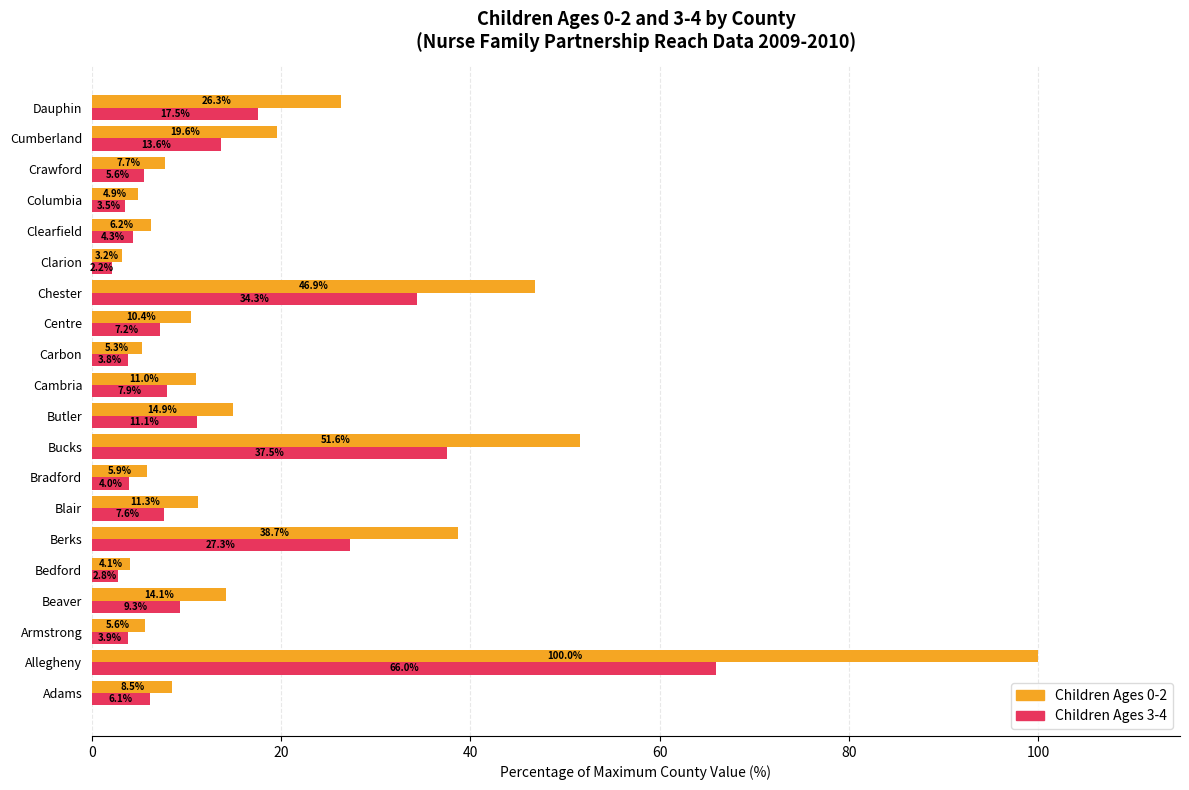

Which series has the largest range (max minus min)?

Children Ages 0-2